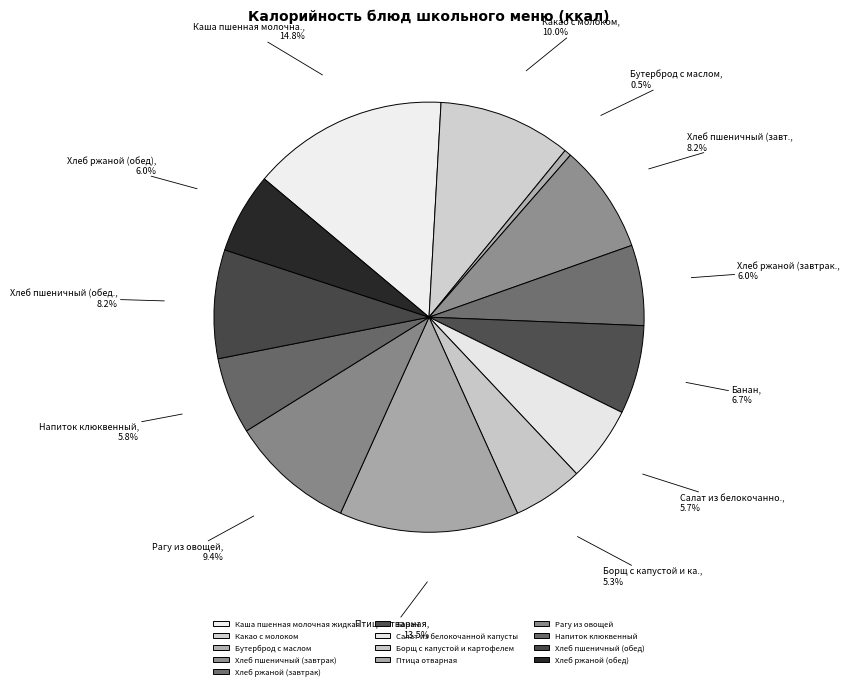

Which category has the smallest portion of the pie?

Бутерброд с маслом